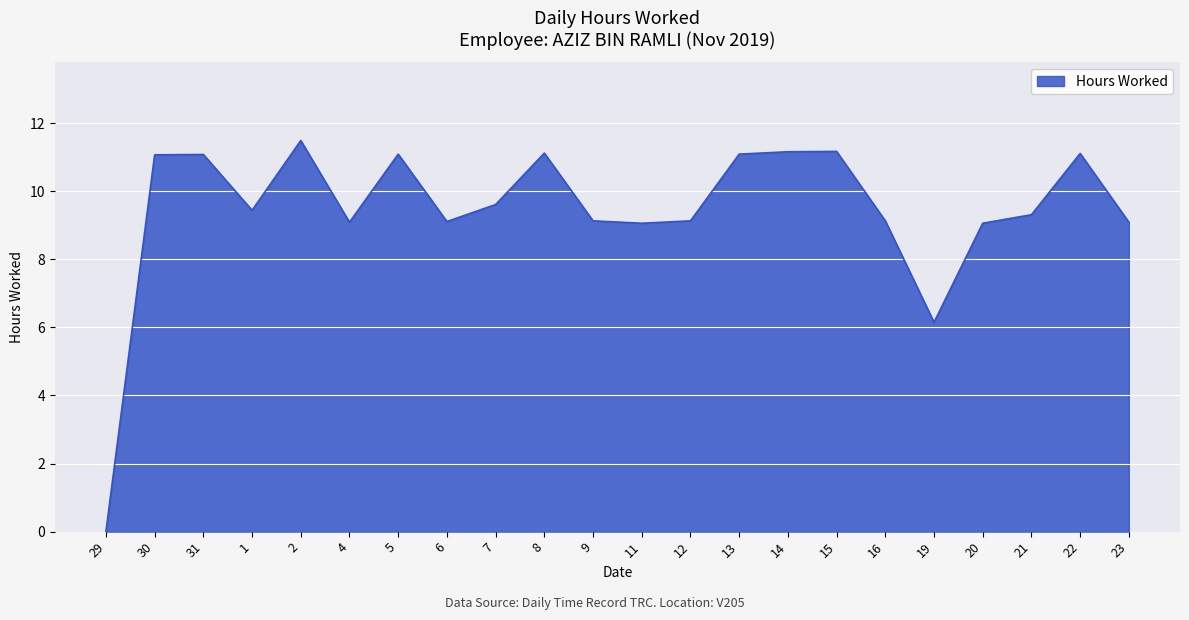

What position from the right is 16?

6